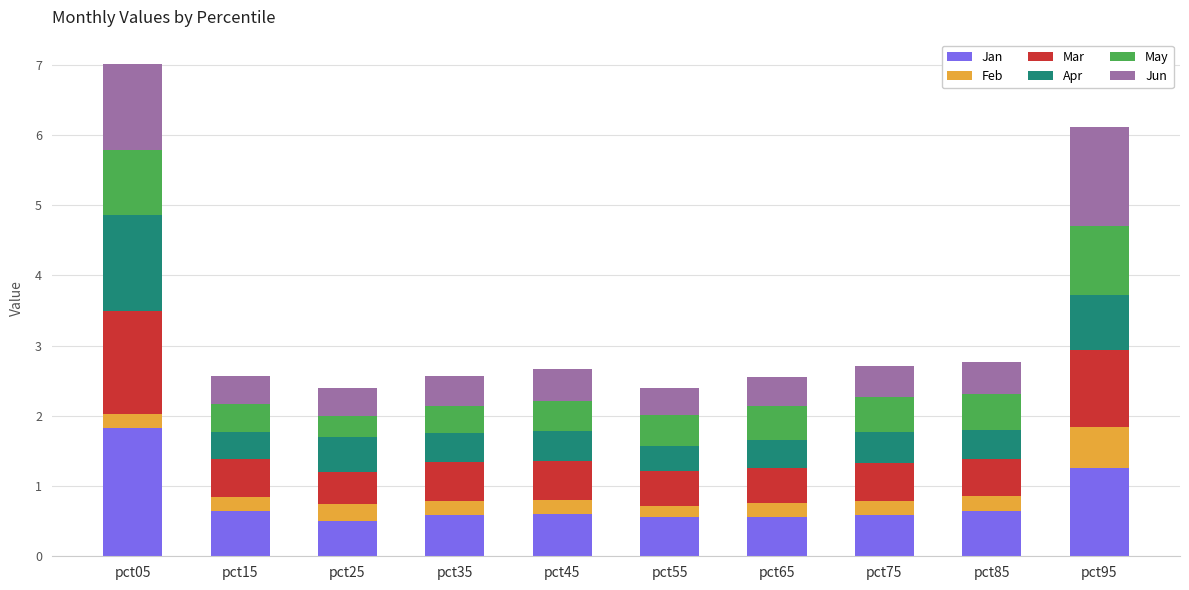

The Jan series shows 0.5 at pct25. True or false?

True